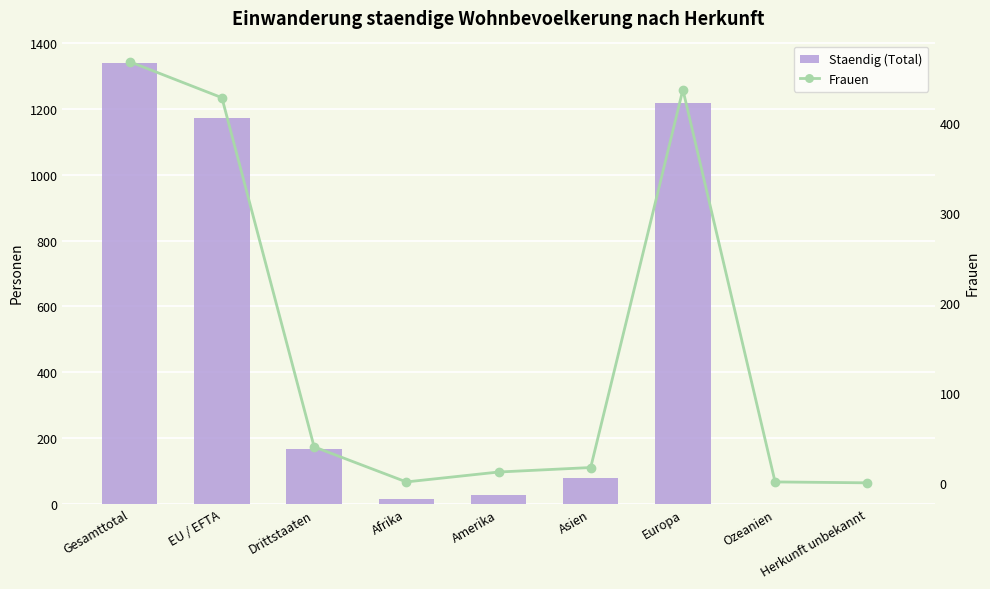

At which label is Frauen closest to 234?

EU / EFTA